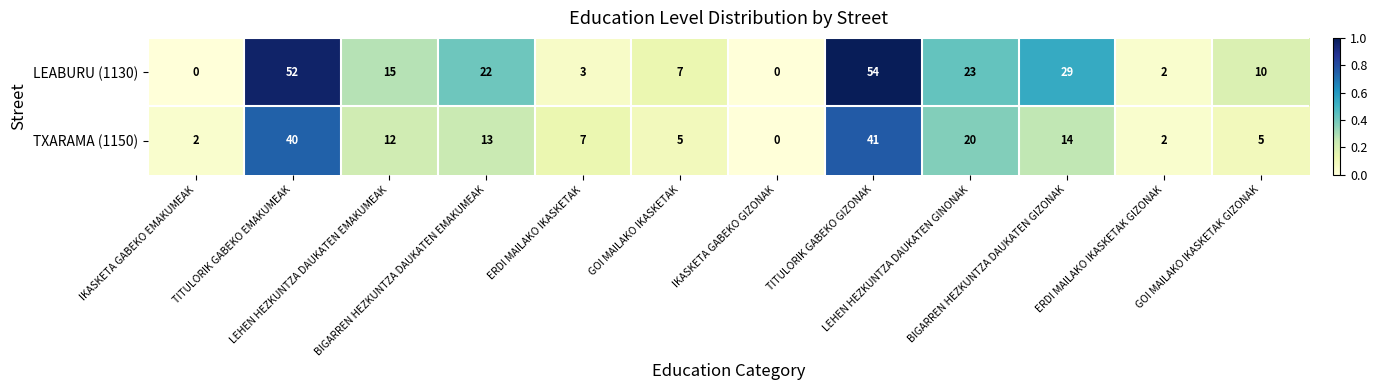

Which series has the largest total across all categories?

LEABURU (1130)